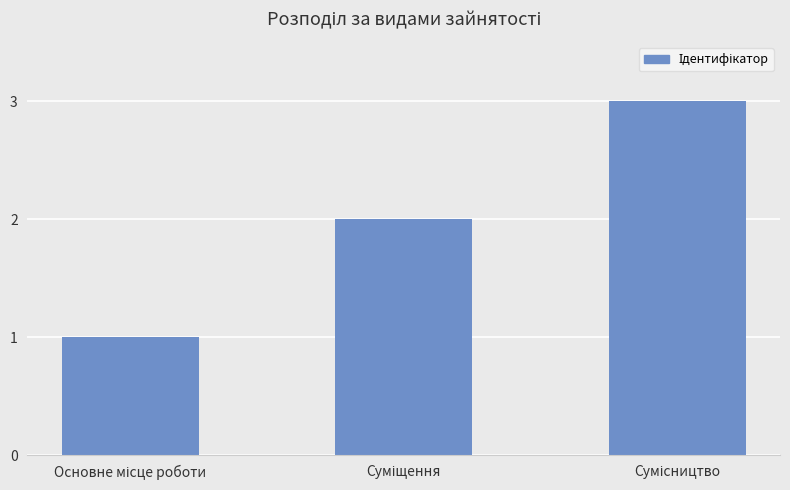

What is the sum of all values?

6